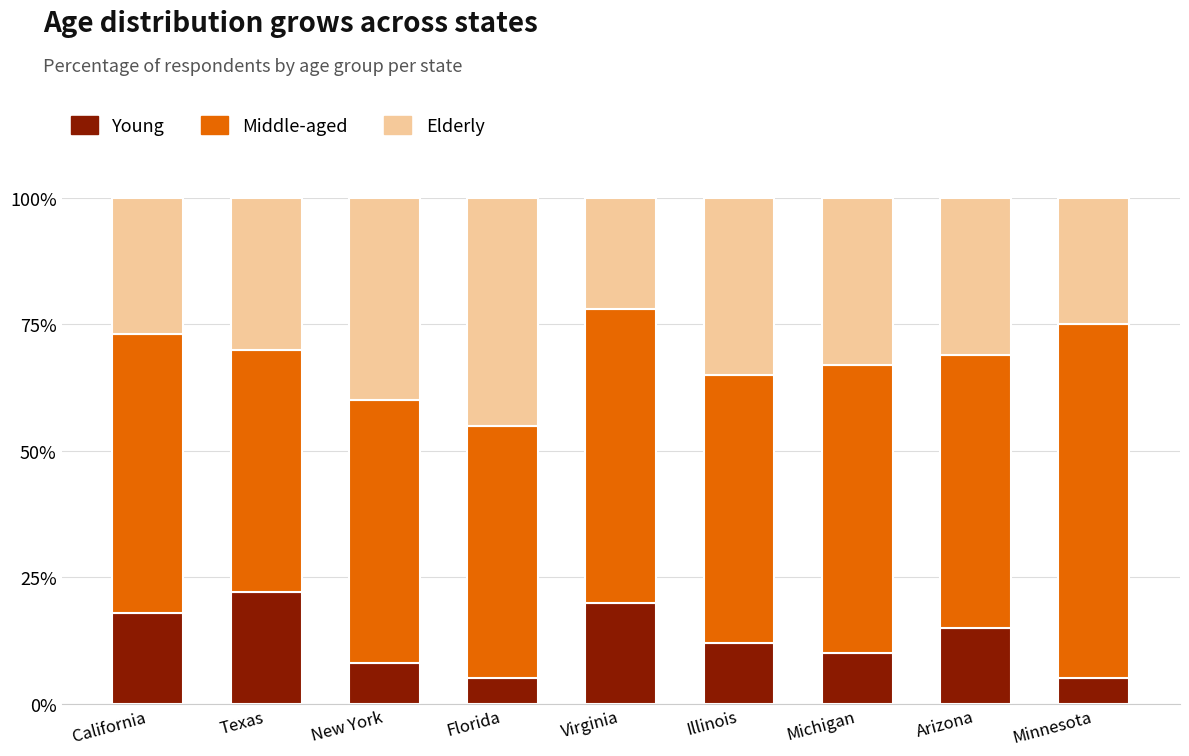

What is the minimum value for Young?

5